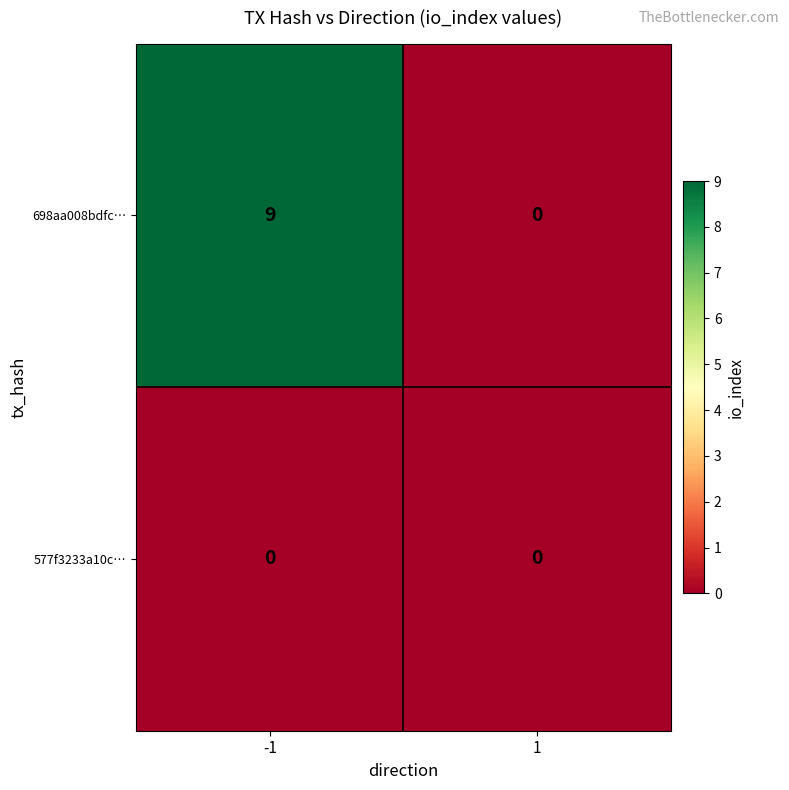

What is the maximum value shown in the chart?

9